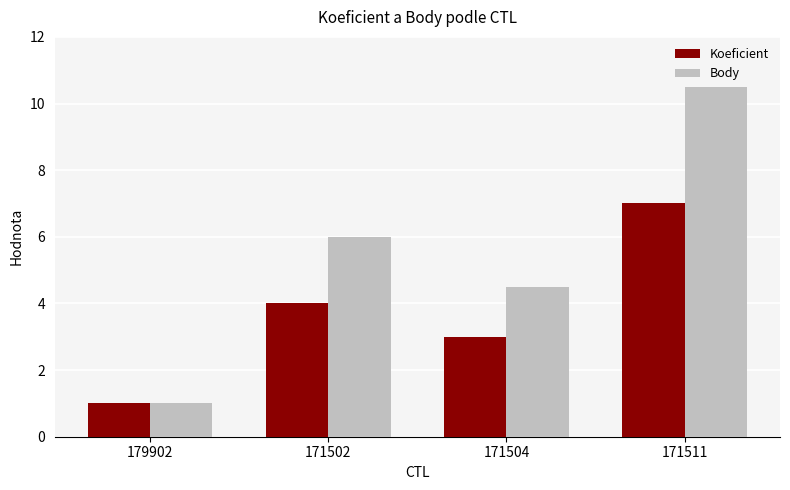

At 171504, list the series in order from smallest to largest.

Koeficient, Body